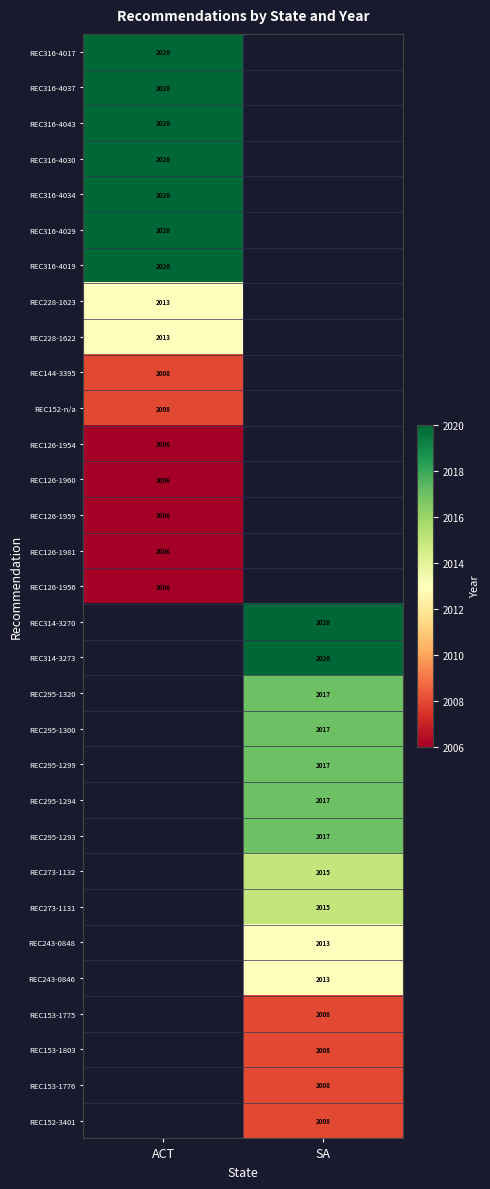

Is the value of REC153-1775 at SA greater than the value of REC295-1293 at SA?

No